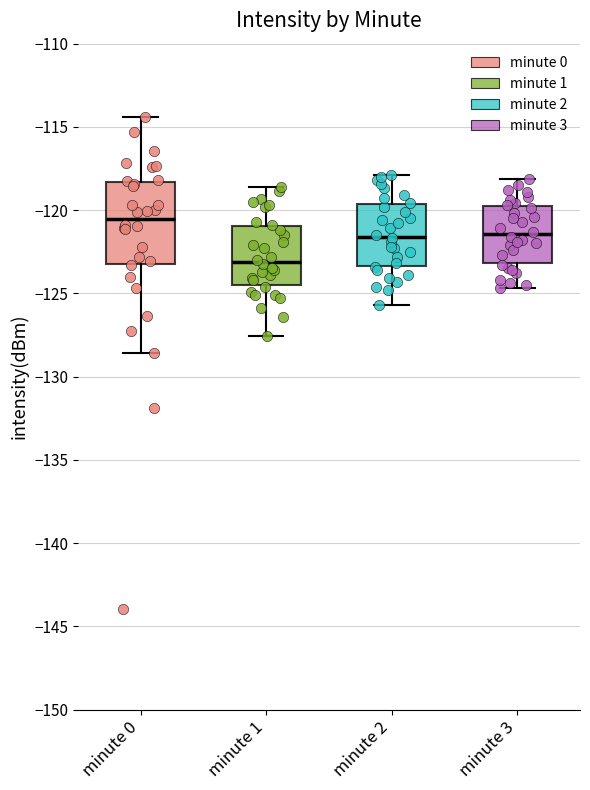

Comparing the boxes themselves (not the whiskers), which one is the tallest?

minute 0